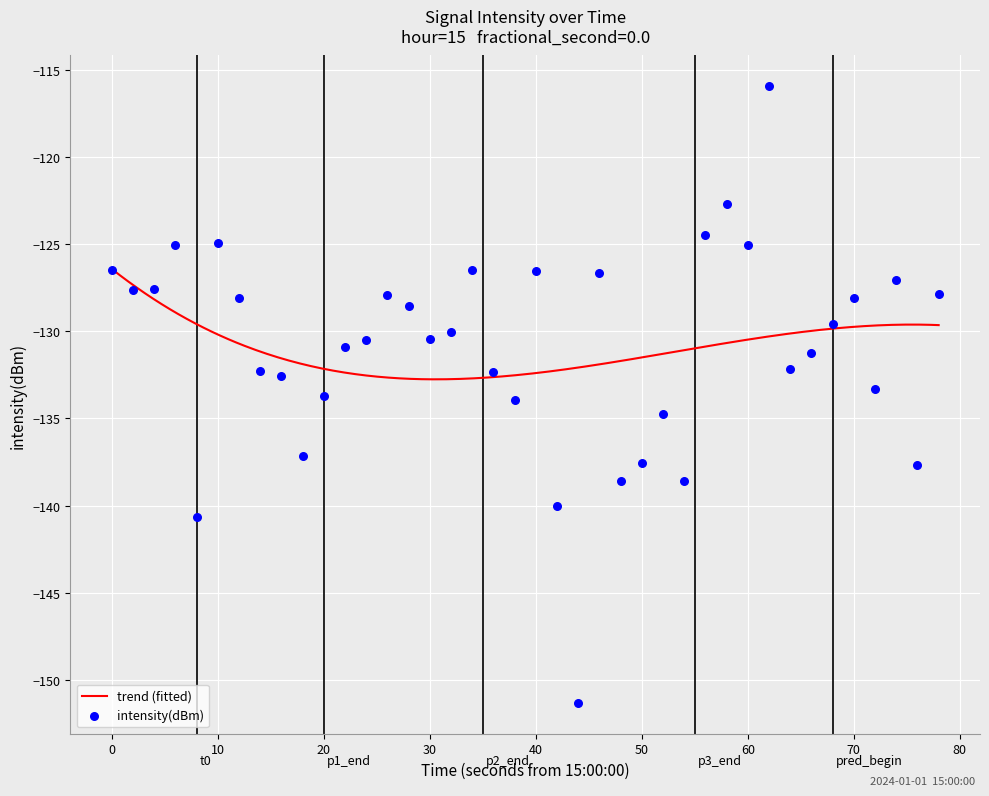

What is the change in value from 10 to 15?

-2.9